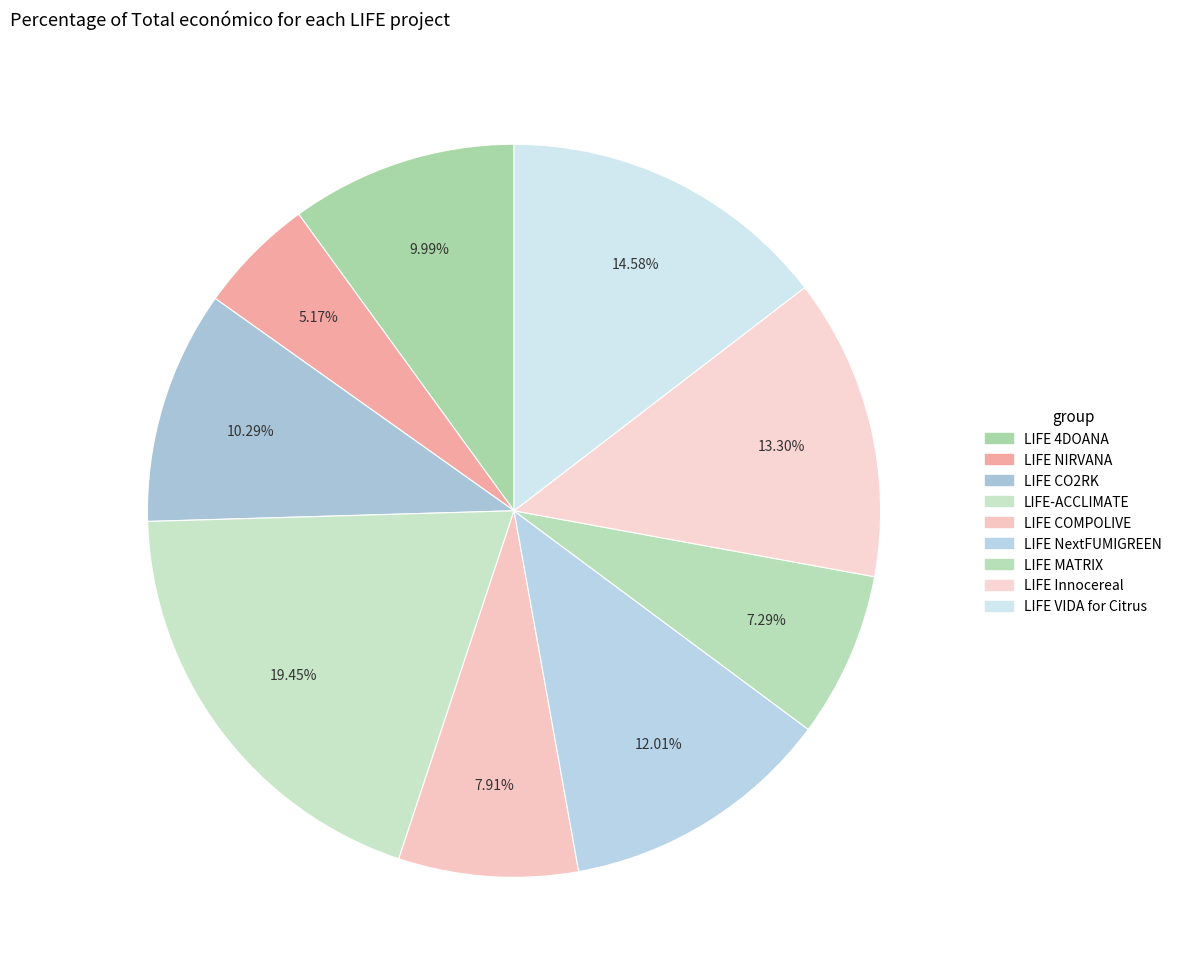

Does LIFE CO2RK represent more than half of the total?

No